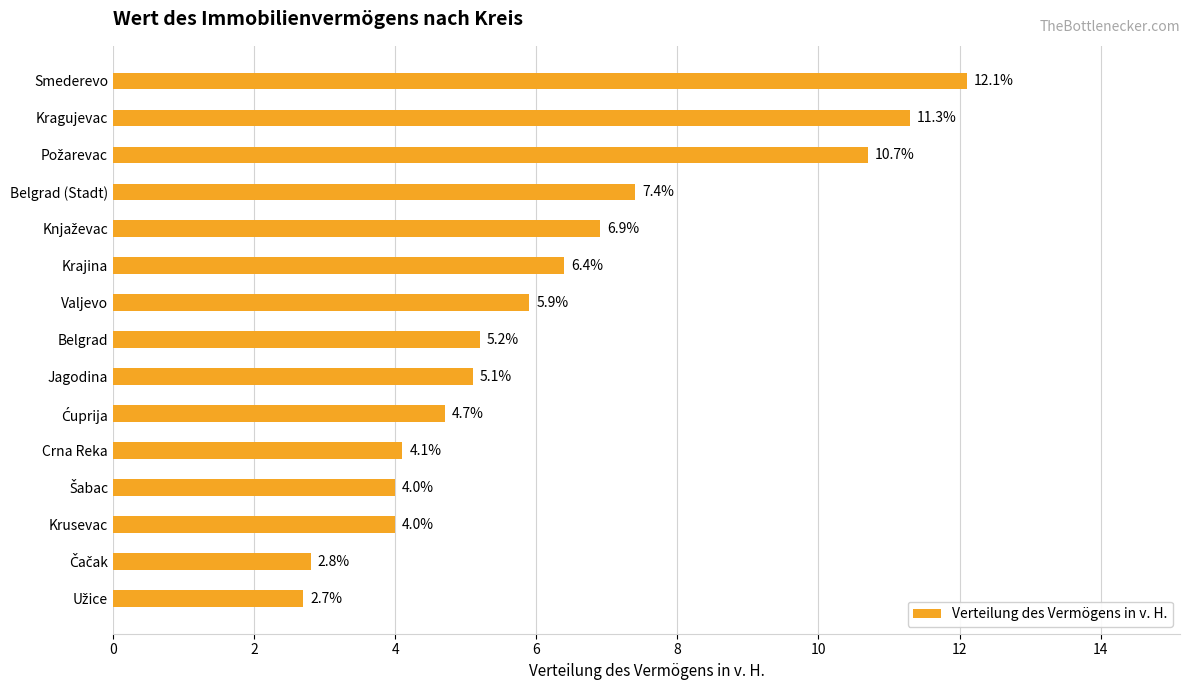

What is the minimum value shown in the chart?

2.7